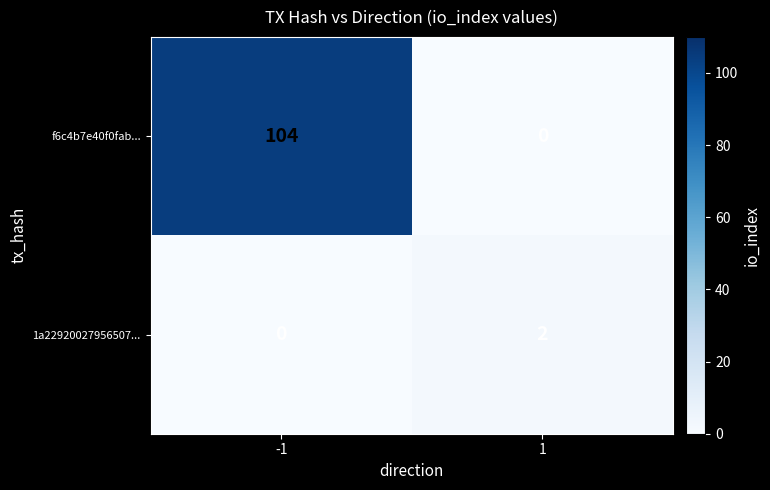

Reading right to left, transcribe all the data shown in this chart.

f6c4b7e40f0fab...: 1=0	-1=104
1a22920027956507...: 1=2	-1=0